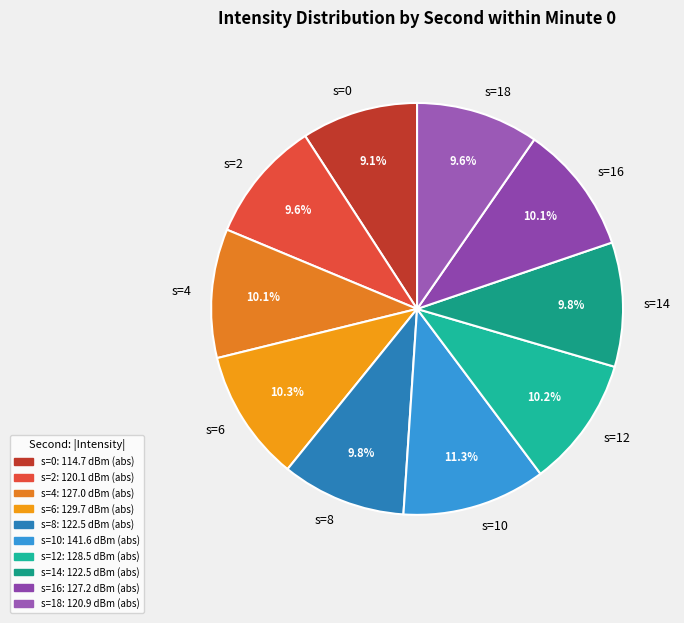

To the nearest percent, what is the average slice percentage?

10%